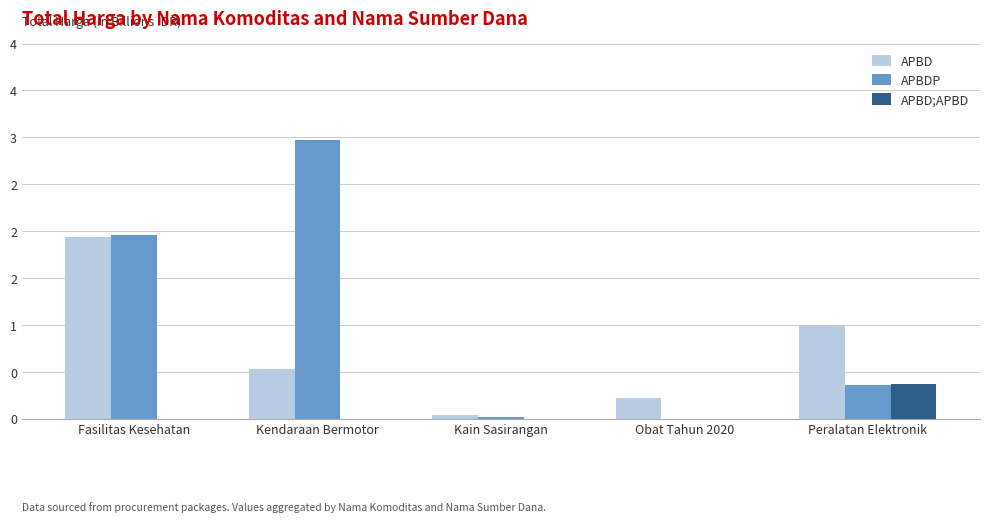

What are all the series names shown in the legend?

APBD, APBDP, APBD;APBD